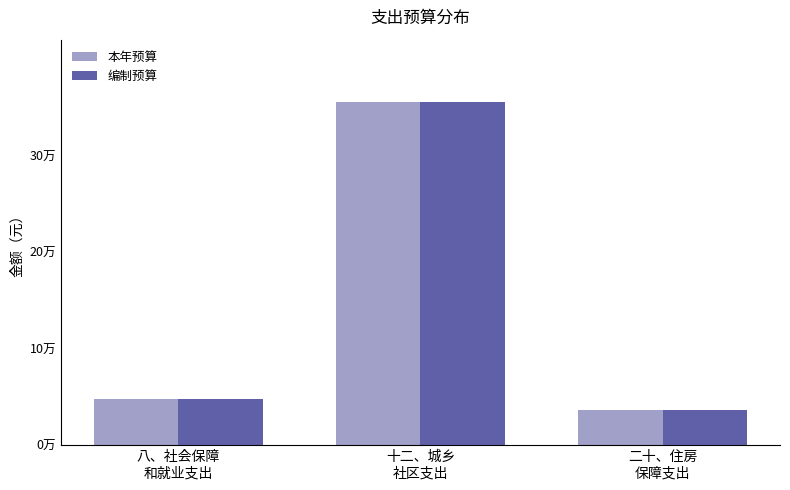

Are the bars grouped side by side (vs. stacked)?

Yes